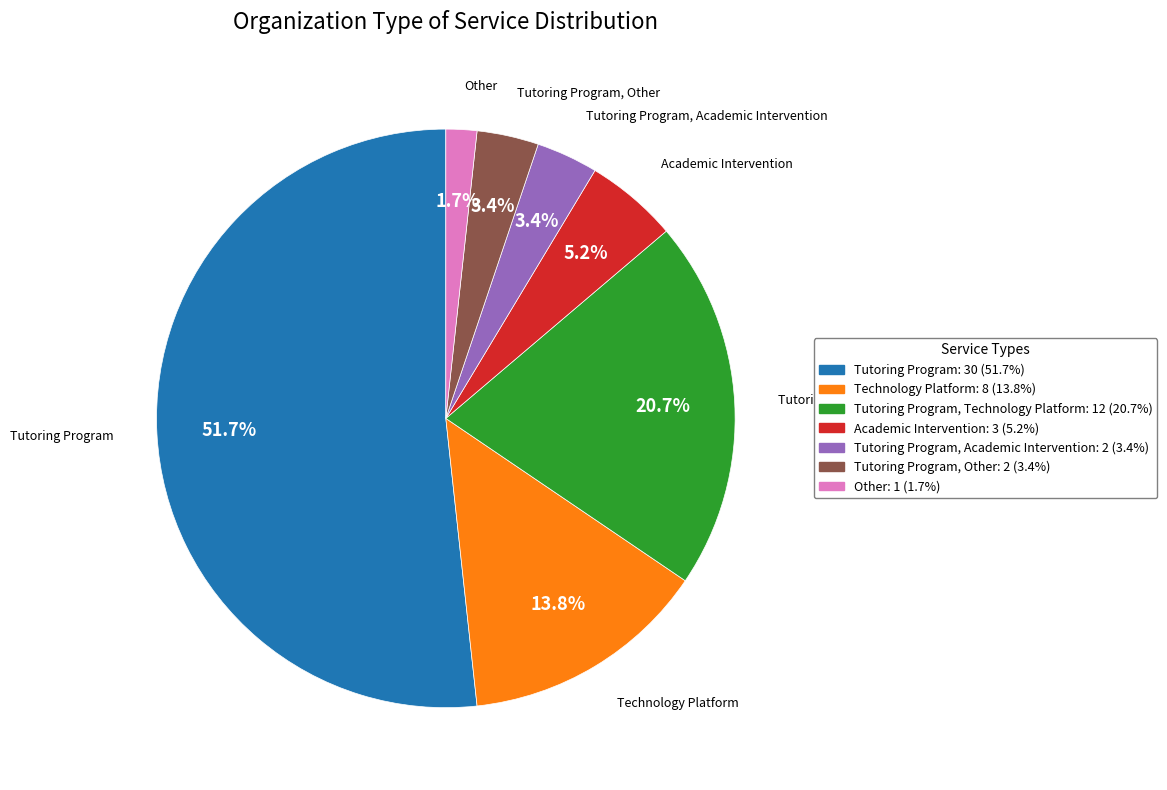

Is there any slice that represents more than half of the pie?

Yes